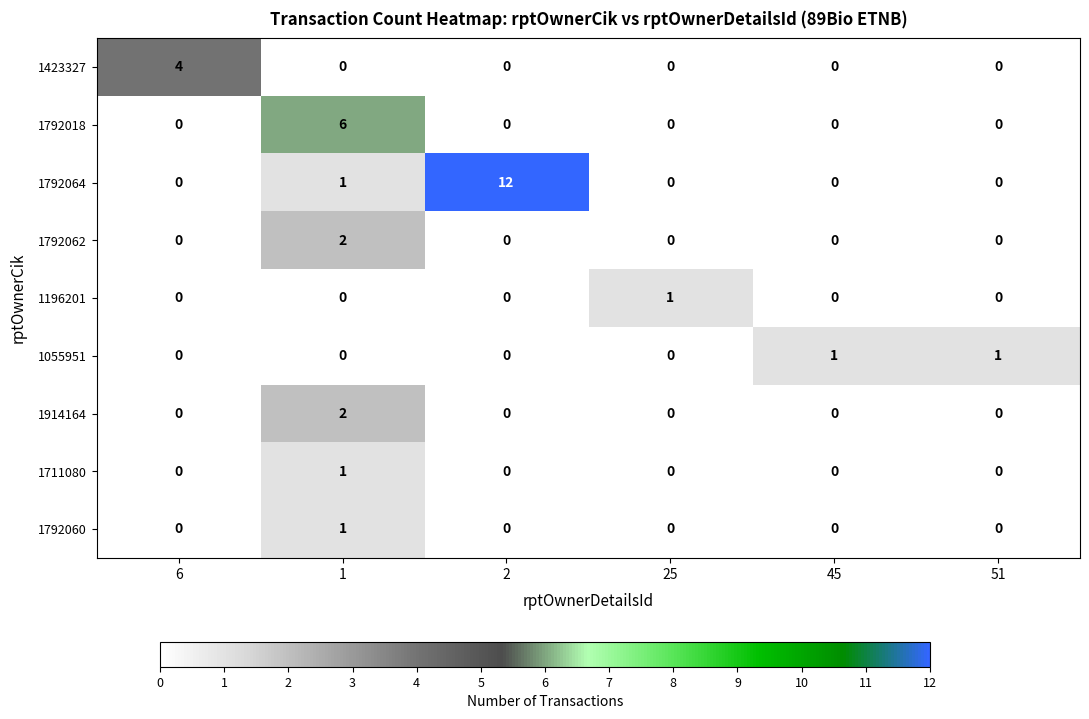

What is the total value across all series at 1?

13